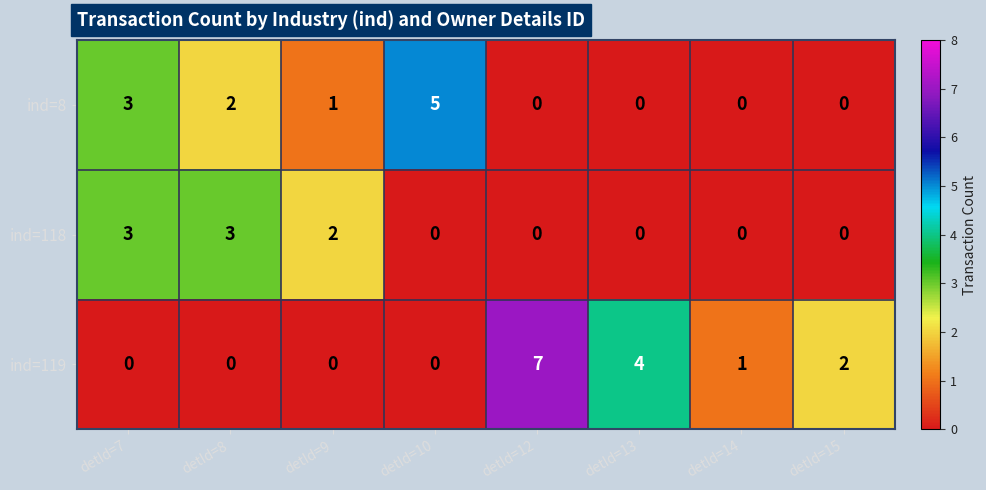

Which label corresponds to the largest value in the chart?

detId=12